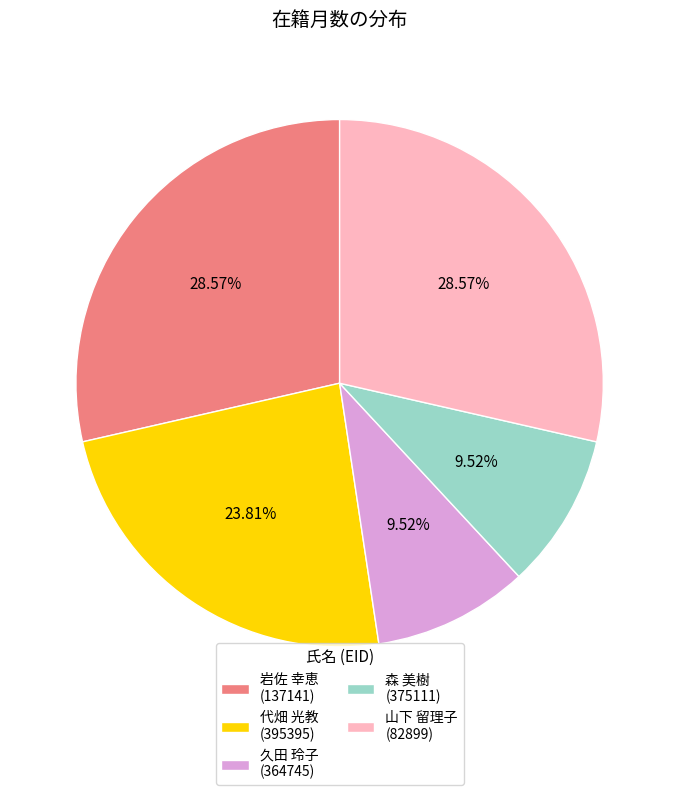

Do 代畑 光教 (395395) and 久田 玲子 (364745) together represent more than half of the pie?

No